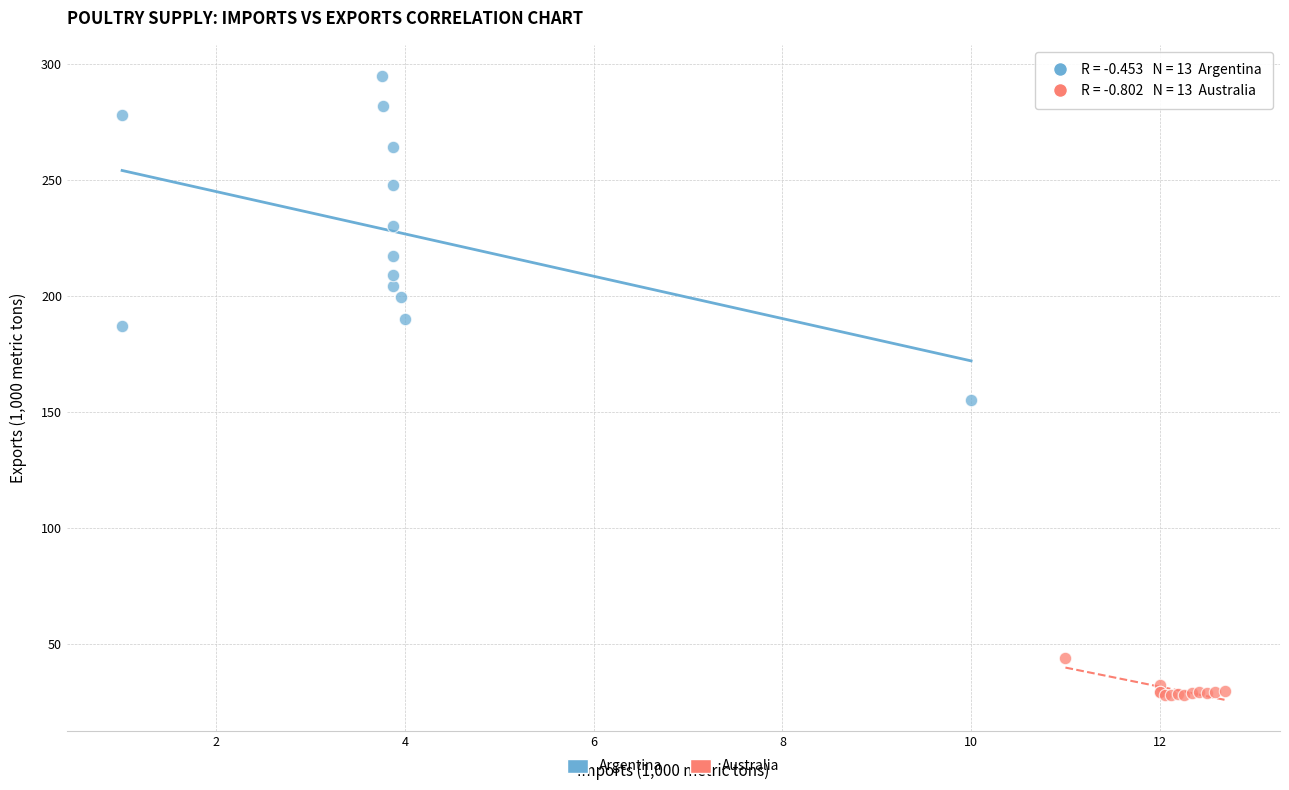

What are all the series names shown in the legend?

Argentina, Australia